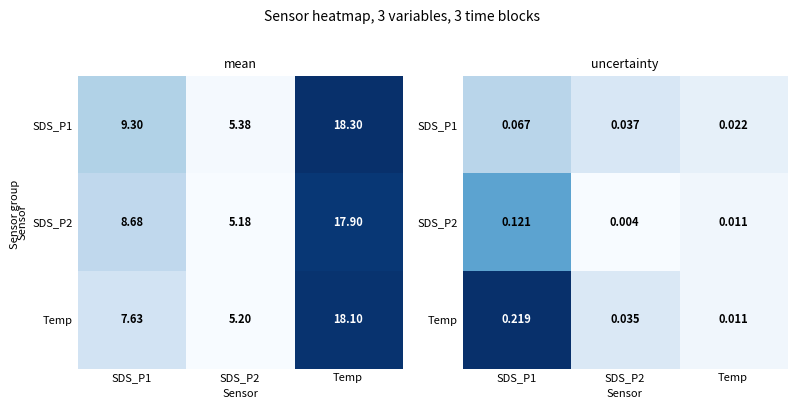

True or false: Temp has a value of 0.0 at SDS_P2.

False